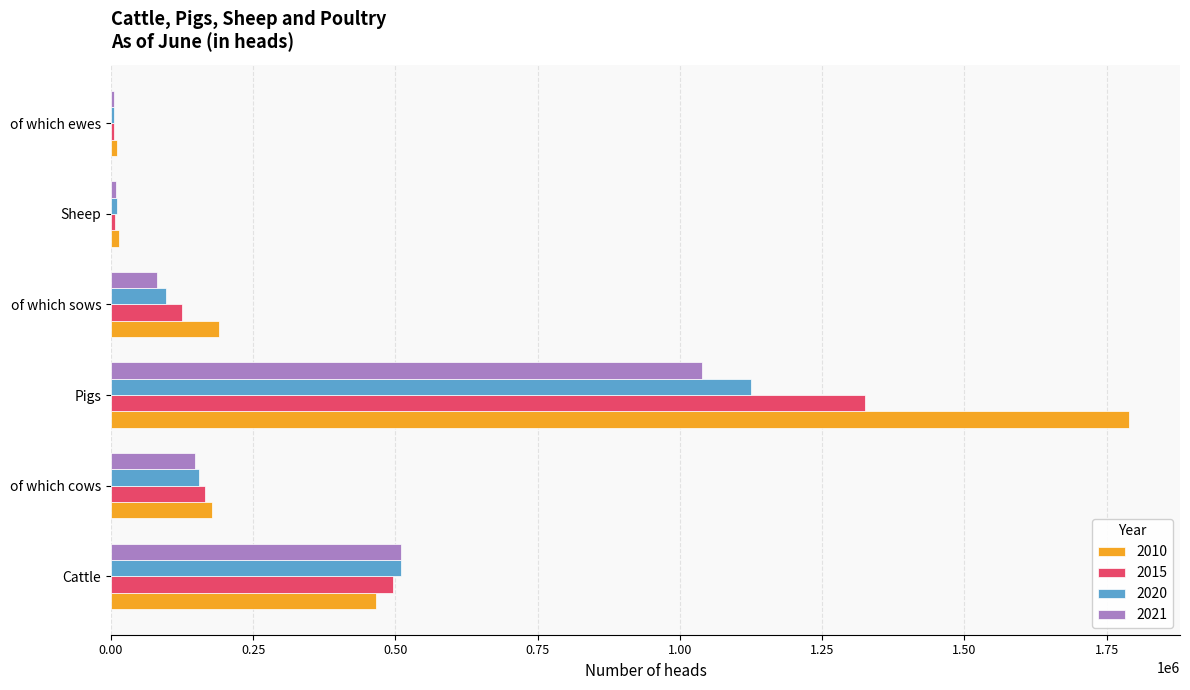

At which category is the sum across all series the highest?

Pigs